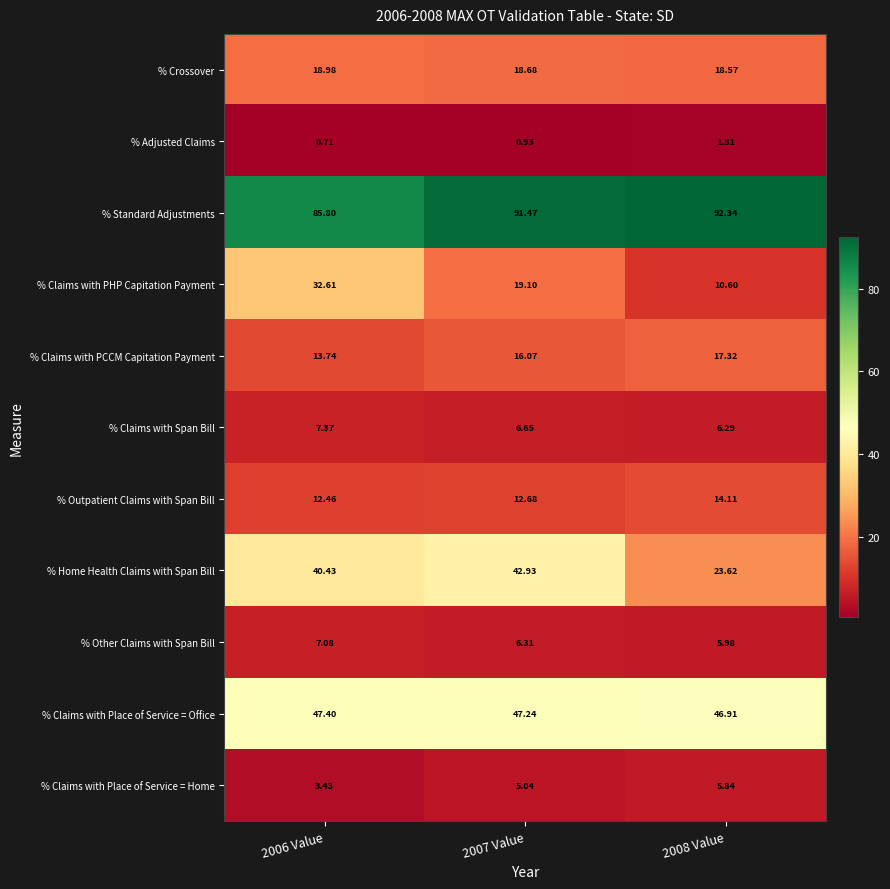

Which series has the widest spread of values?

% Claims with PHP Capitation Payment